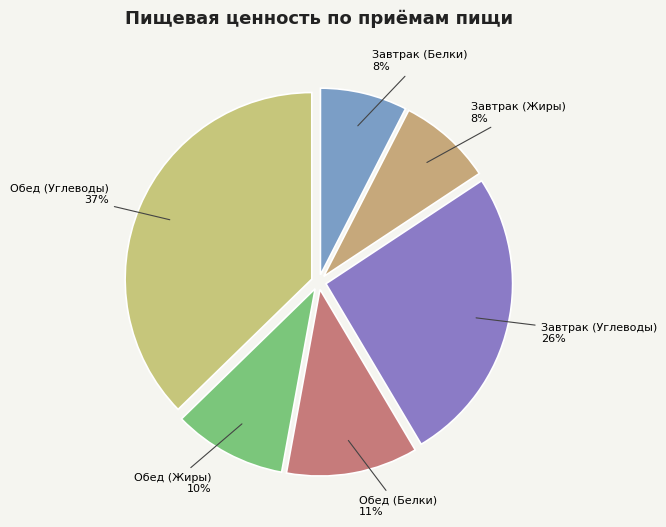

The Обед (Углеводы) slice represents 37% of the pie. True or false?

True